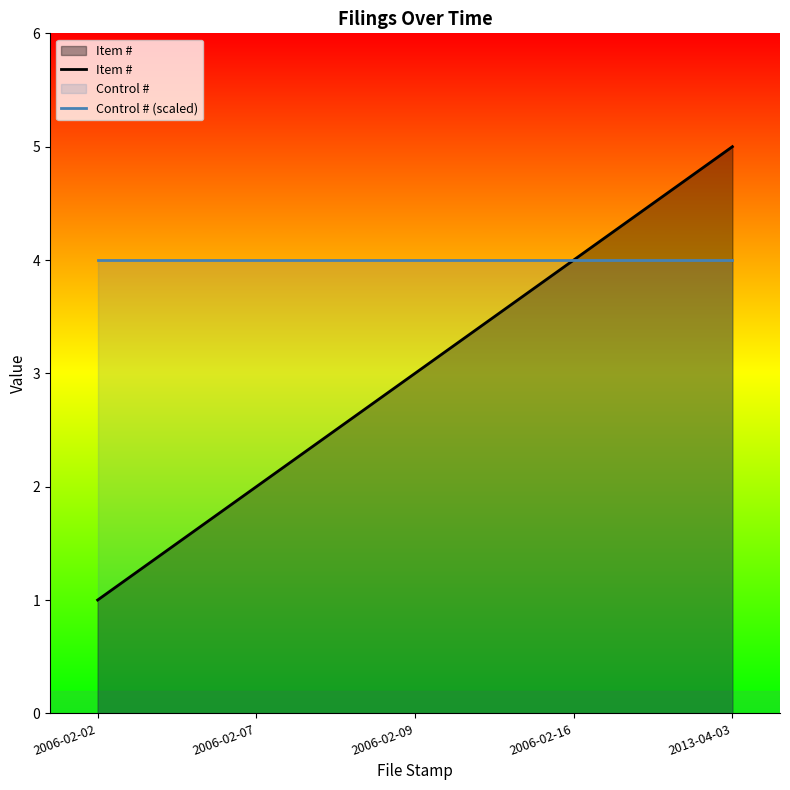

List the labels in order of Control # (scaled) value, smallest first.

2006-02-02, 2006-02-07, 2006-02-09, 2006-02-16, 2013-04-03